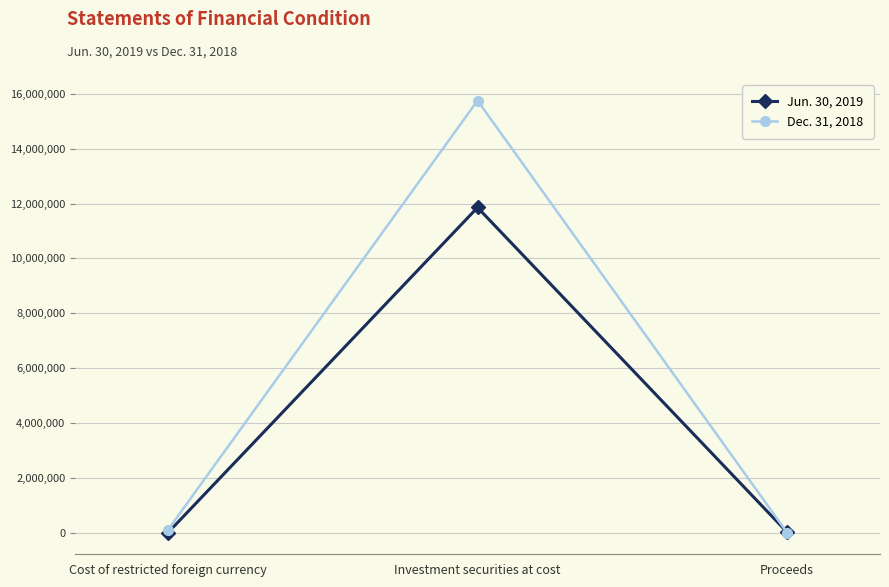

The value of Dec. 31, 2018 at Proceeds is 0. True or false?

True